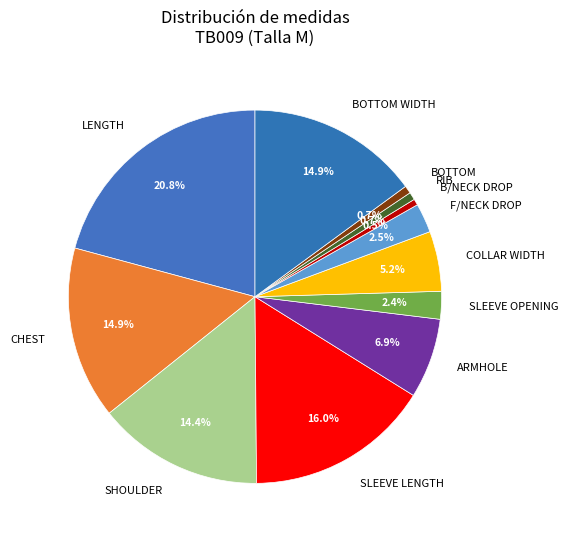

To the nearest percent, what percentage of the pie is COLLAR WIDTH?

5%